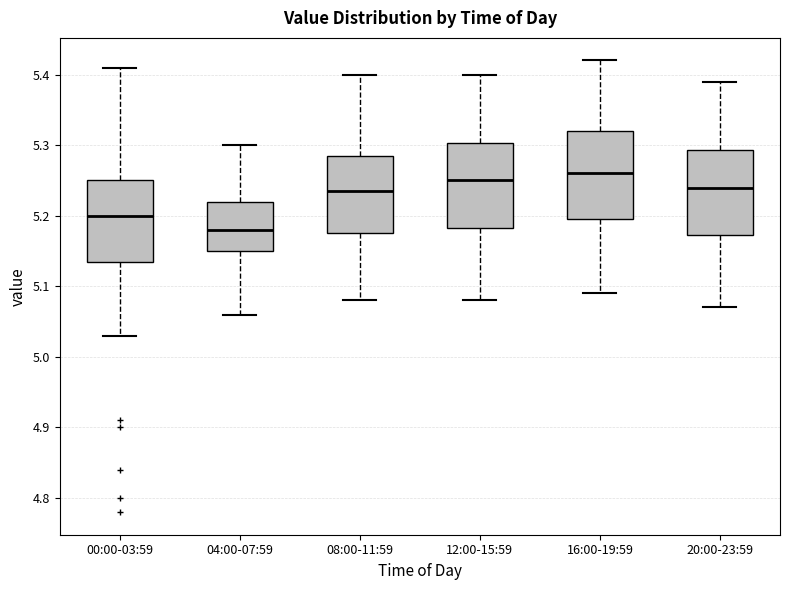

Reading left to right, read every box against the y-axis: the position of its median line, the range the box covers, and the ends of its whiskers. The values are not printed on the chart, so give them approximately, as read against the axis.

00:00-03:59: median 5.20, box 5.14 to 5.25, whiskers 5.03 to 5.41
04:00-07:59: median 5.18, box 5.15 to 5.22, whiskers 5.06 to 5.30
08:00-11:59: median 5.24, box 5.18 to 5.29, whiskers 5.08 to 5.40
12:00-15:59: median 5.25, box 5.18 to 5.30, whiskers 5.08 to 5.40
16:00-19:59: median 5.26, box 5.20 to 5.32, whiskers 5.09 to 5.42
20:00-23:59: median 5.24, box 5.17 to 5.29, whiskers 5.07 to 5.39